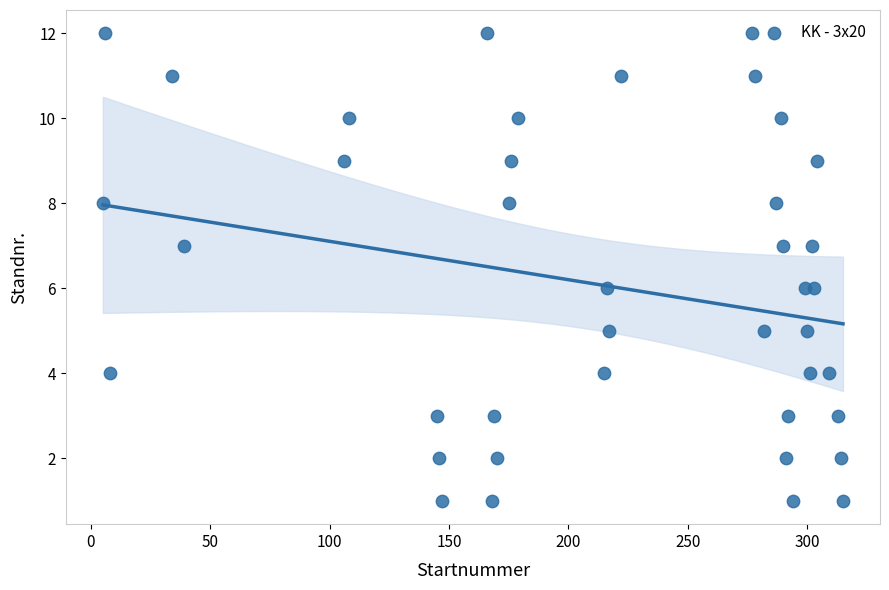

What is the range of X values (max minus min)?

310